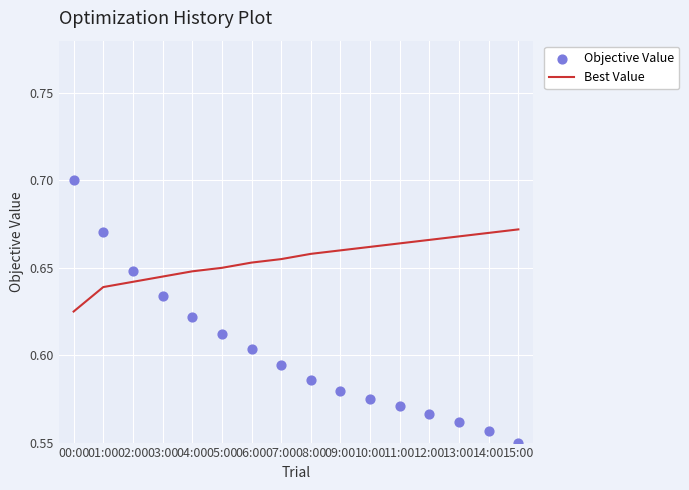

At which category is the sum across all series the highest?

00:00